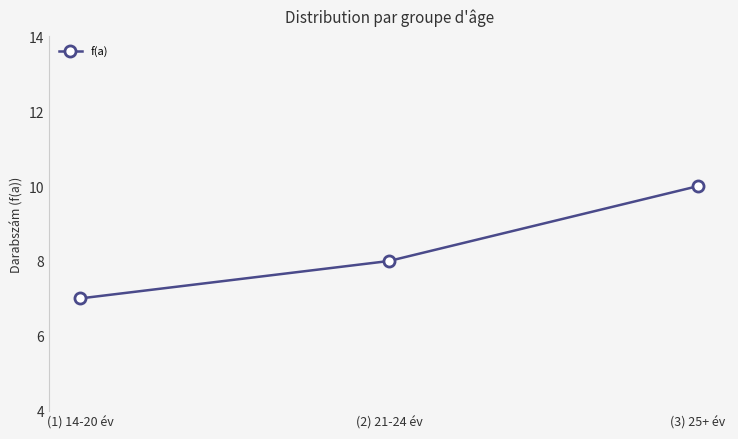

What is the approximate value at (2) 21-24 év?

8